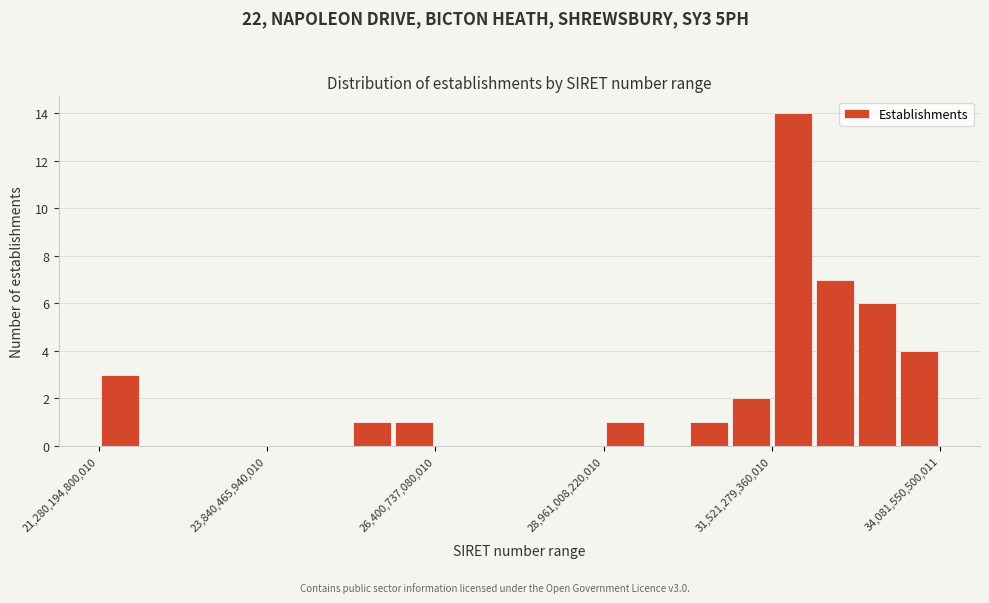

Around what value on the x-axis is the tallest bar? Give the approximate position of its centre, as read against the axis.

32000000000000